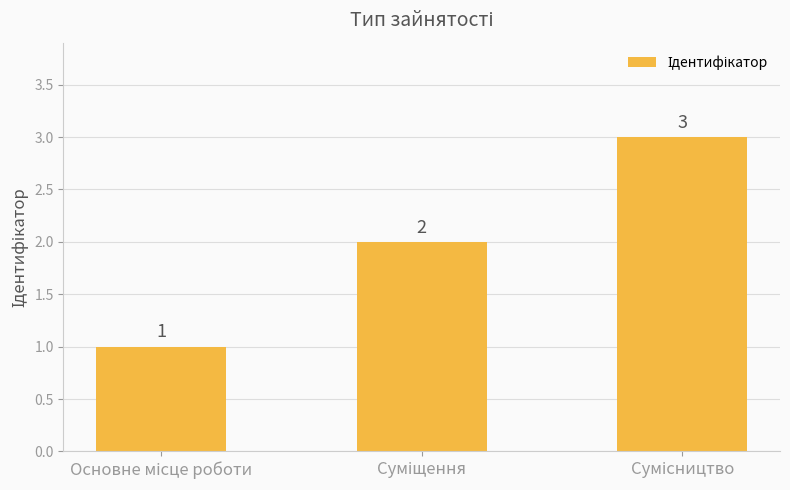

Are the bars grouped side by side (vs. stacked)?

No